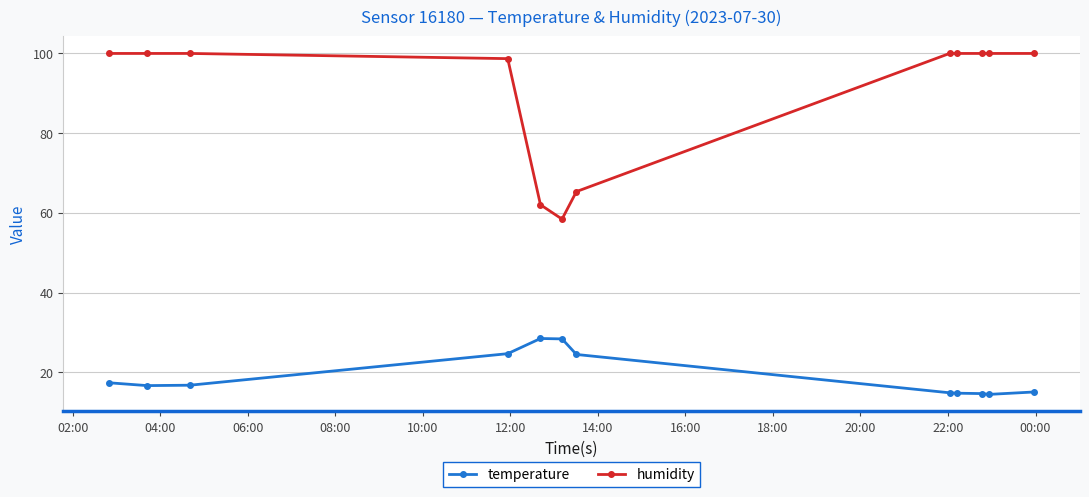

True or false: humidity and temperature cross at least once.

False